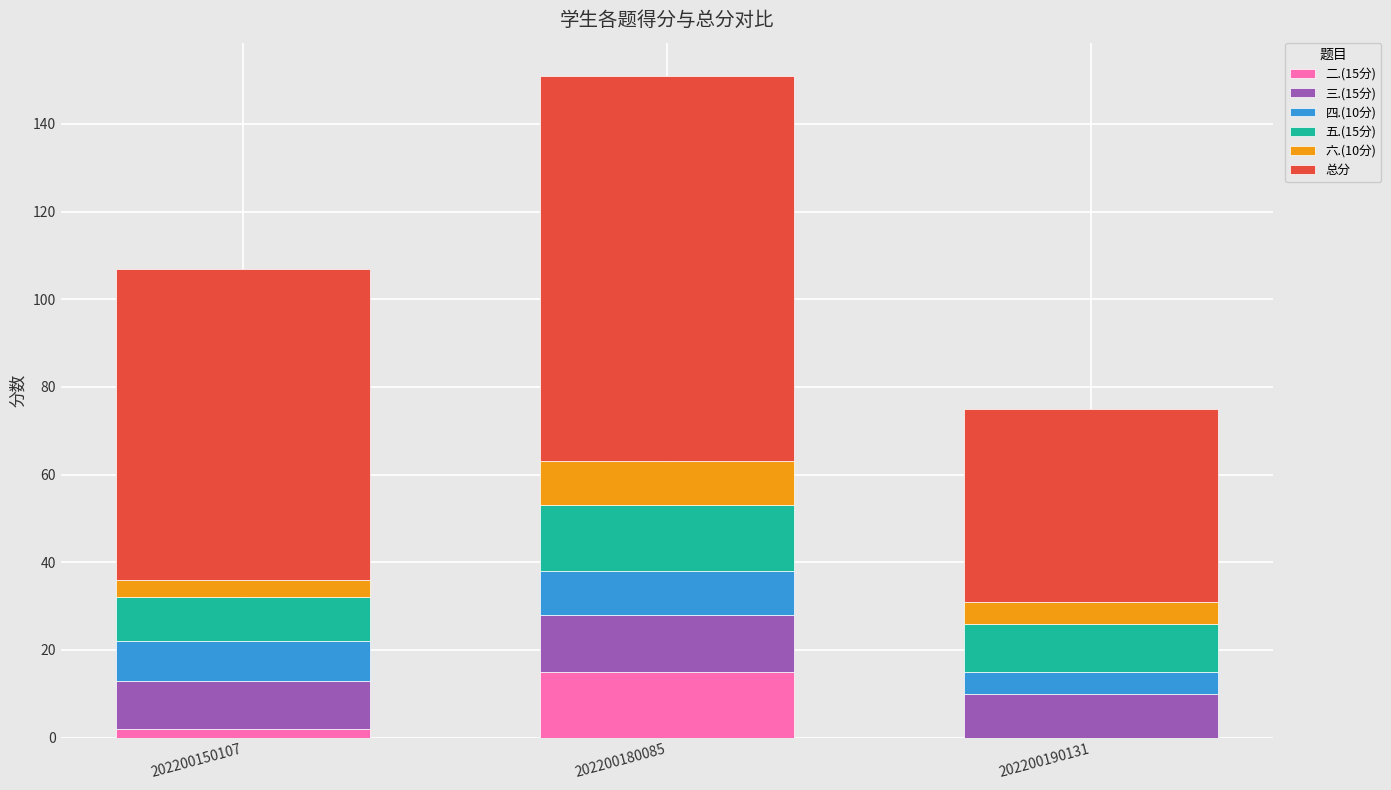

What is the total value across all series at 202200190131?

75